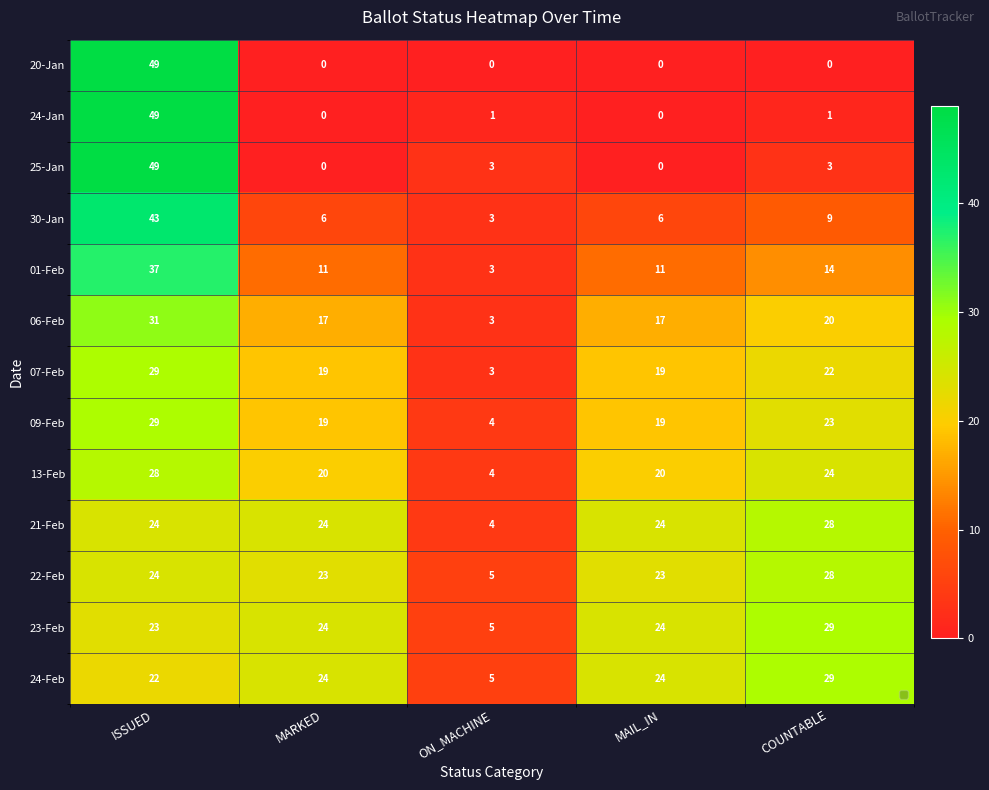

What is the difference between the second highest and second lowest values in the 30-Jan series?

3